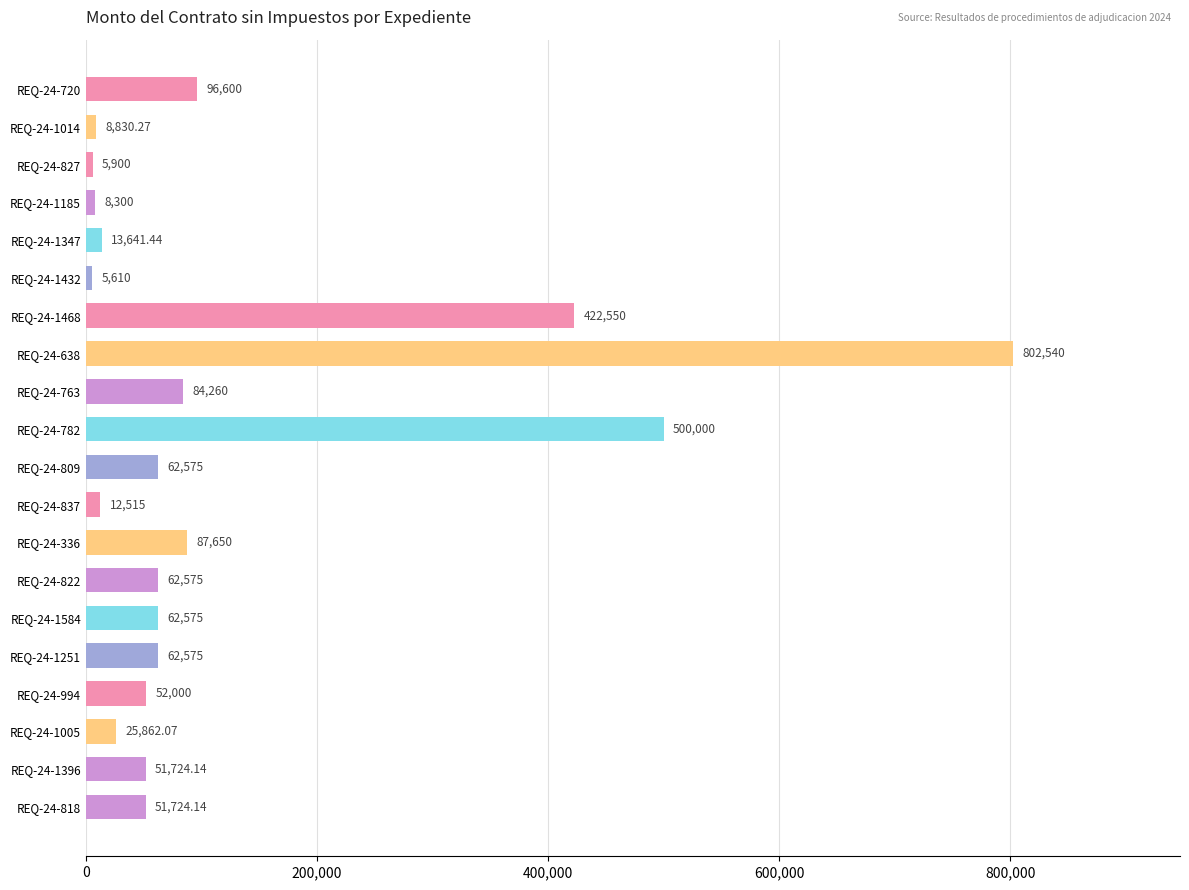

How many distinct data groups are displayed?

1